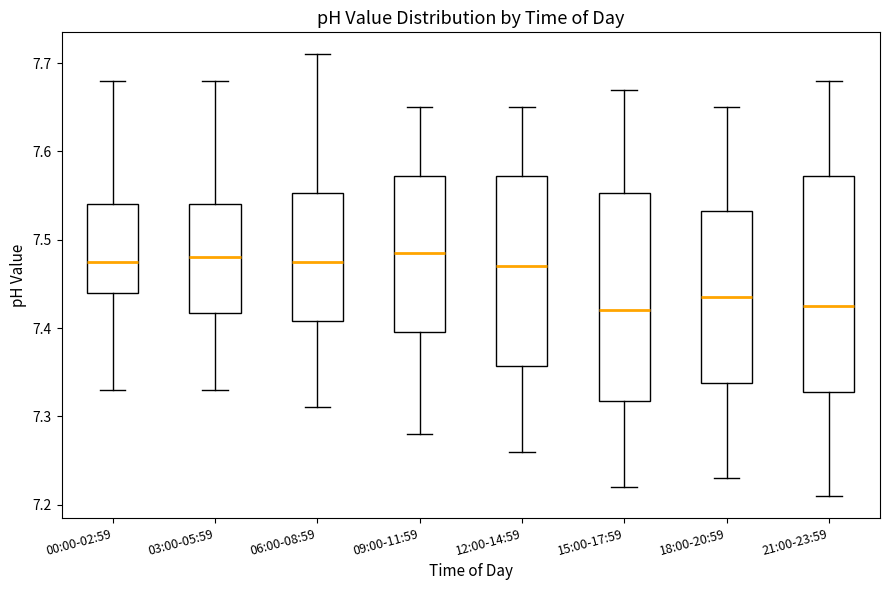

Where does the upper whisker of the box for 18:00-20:59 end on the y-axis? The values are not printed on the chart, so give them approximately, as read against the axis.

7.65